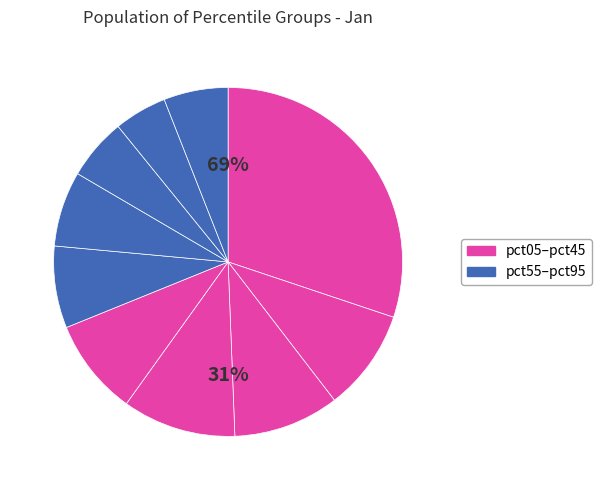

The pct75 slice represents 6% of the pie. True or false?

True